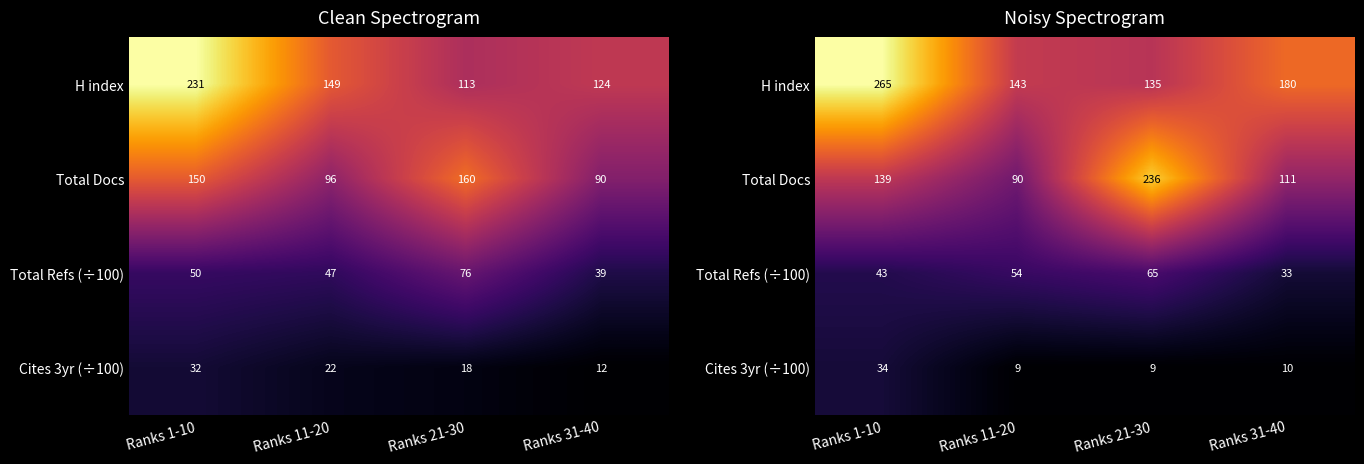

List the series in order of their peak value, lowest first.

Cites 3yr (÷100), Total Refs (÷100), Total Docs, H index